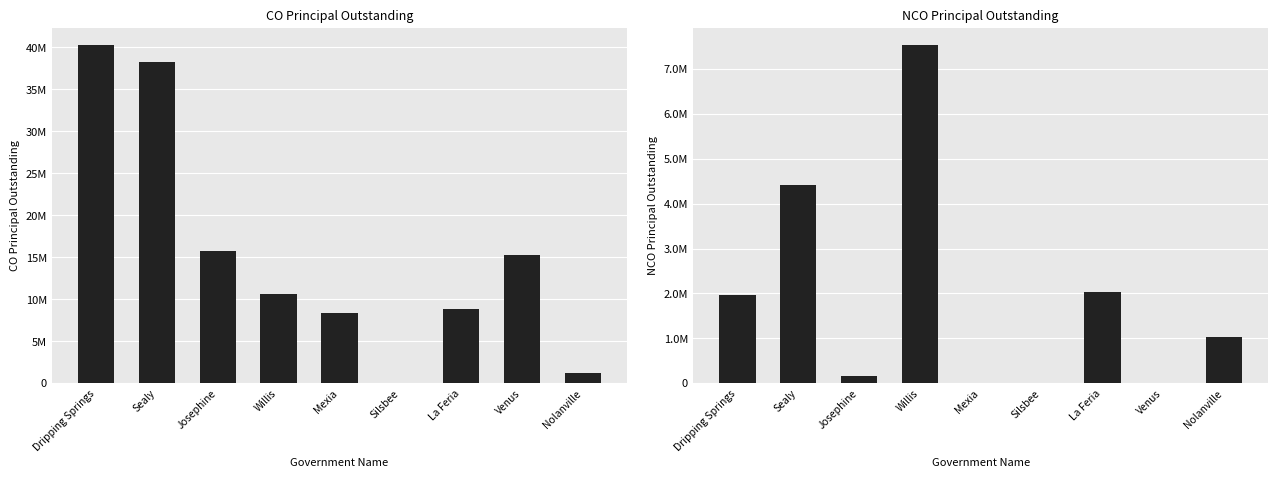

How many values in the NCOPrincipalOutstanding series exceed 1035000?

4